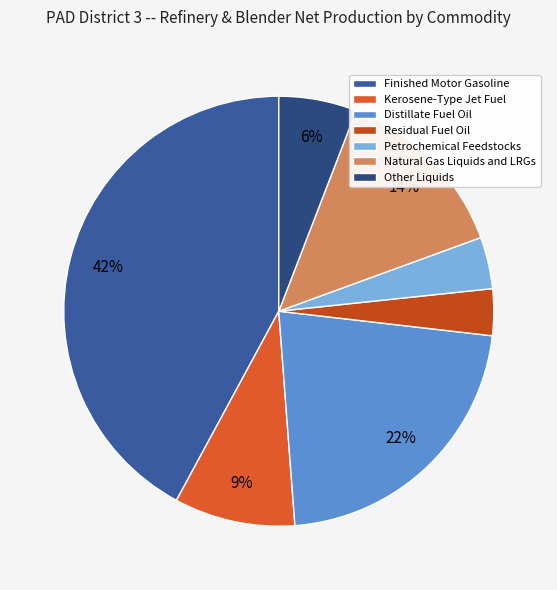

How many slices are in this pie chart?

7